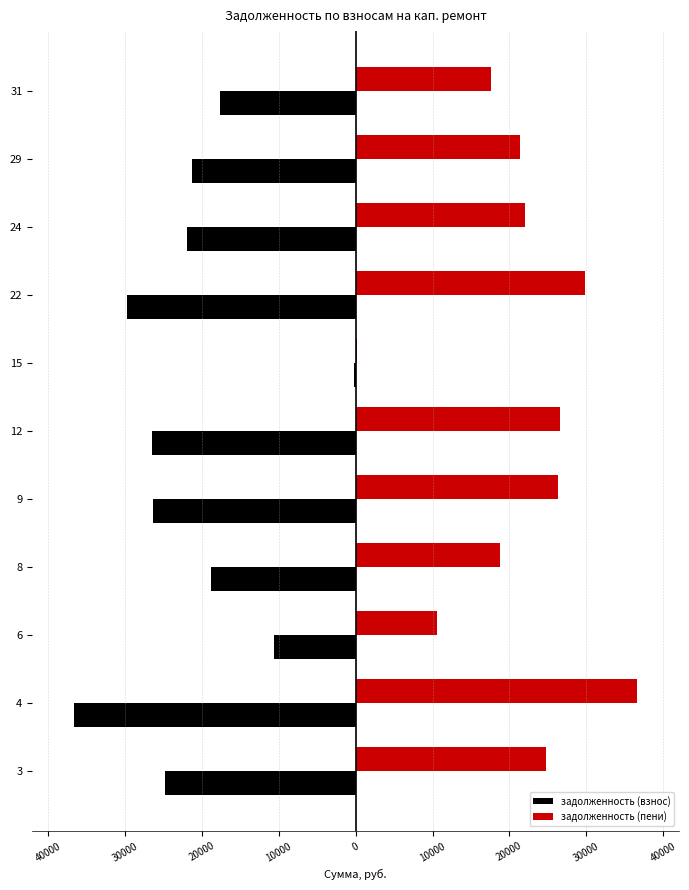

What are all the series names shown in the legend?

задолженность (взнос), задолженность (пени)